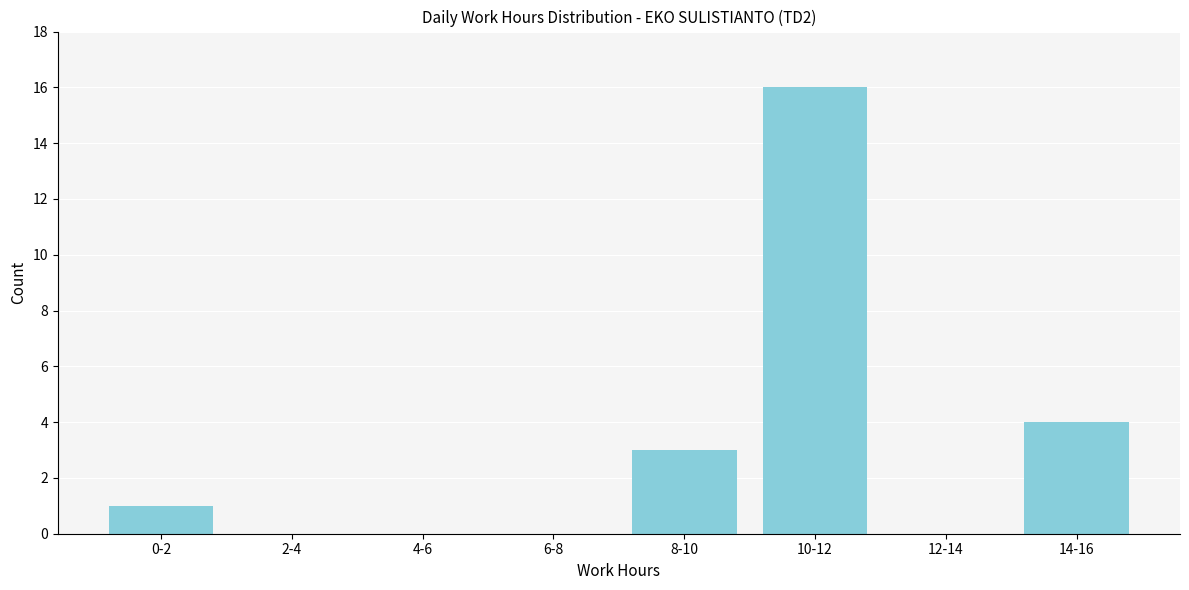

Reading left to right, extract all data points from this chart.

0-2=1	2-4=0	4-6=0	6-8=0	8-10=3	10-12=16	12-14=0	14-16=4